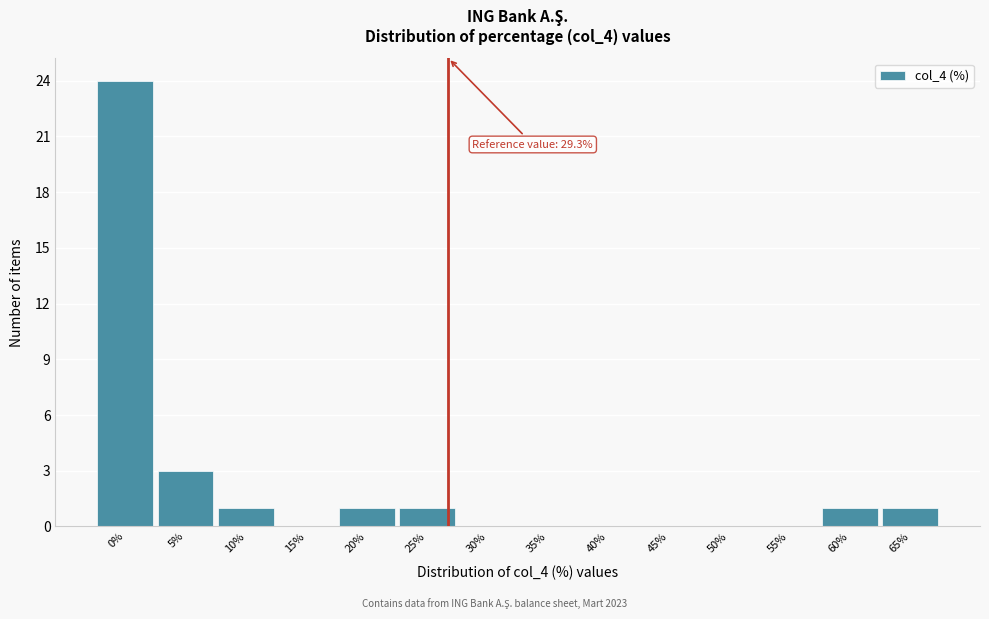

Reading right to left, list all the values displayed in this chart.

65%=1	60%=1	55%=0	50%=0	45%=0	40%=0	35%=0	30%=0	25%=1	20%=1	15%=0	10%=1	5%=3	0%=24